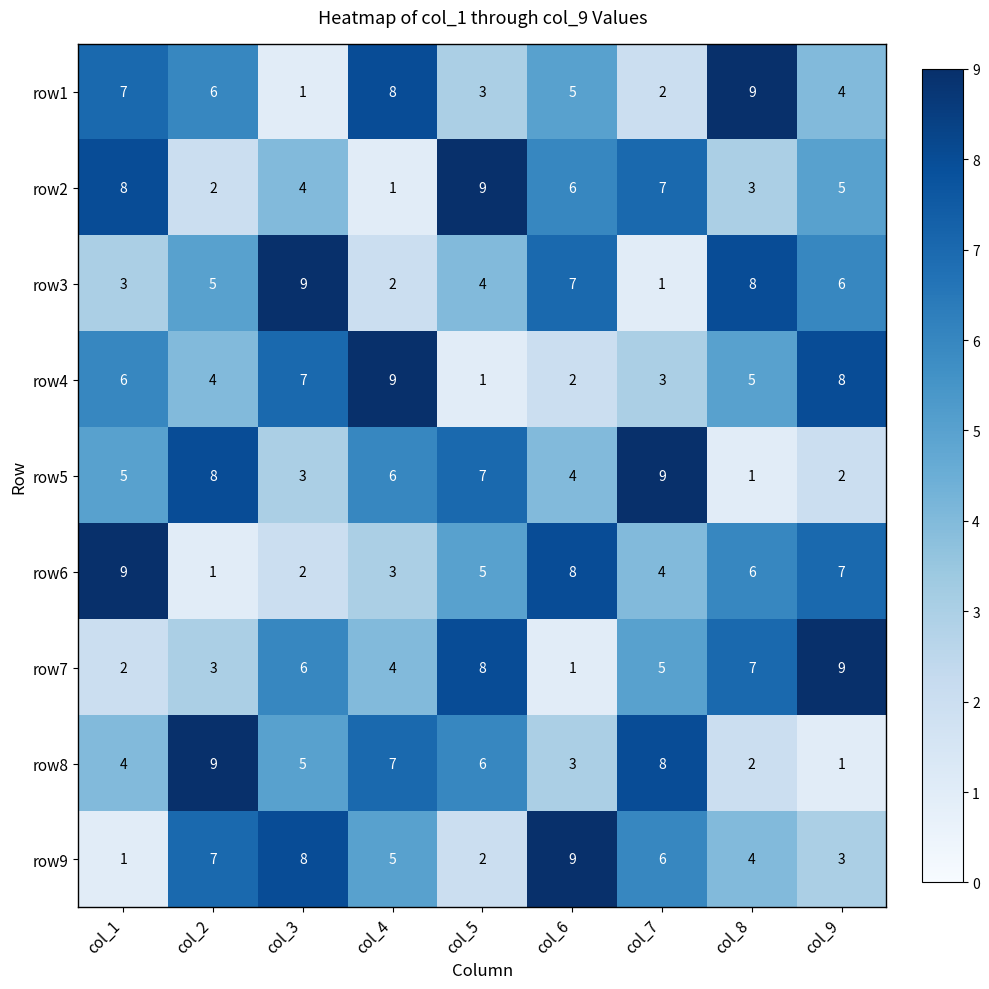

The row7 series shows 9 at col_3. True or false?

False